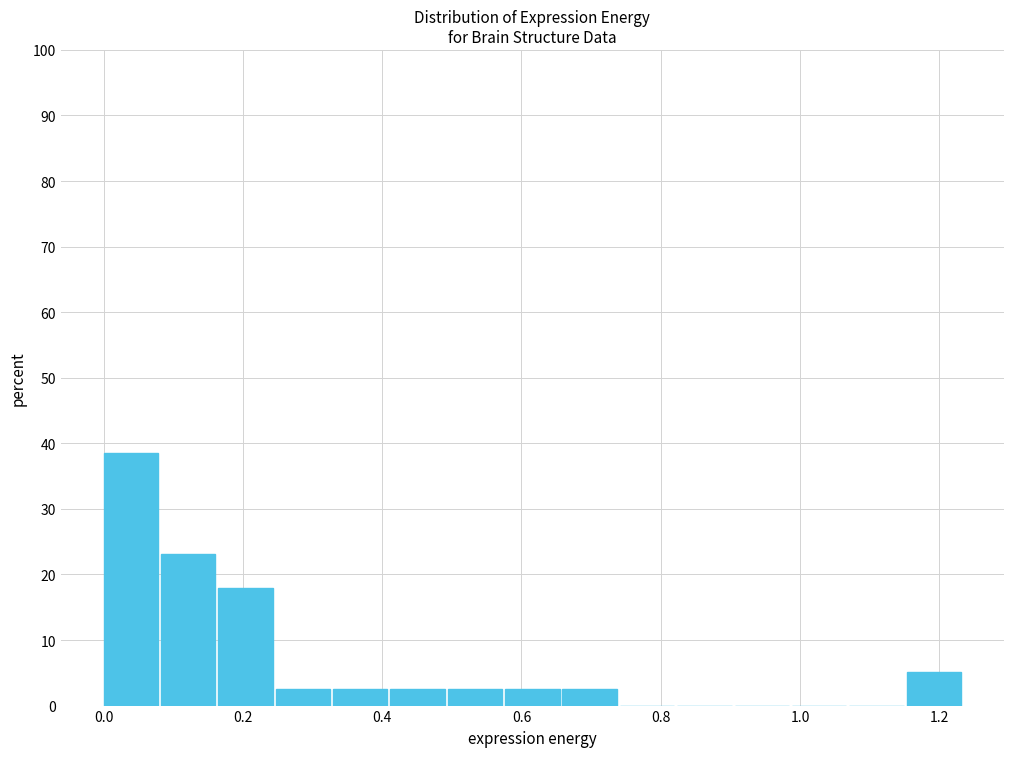

Reading left to right, transcribe this chart: for each bar, give the range it covers on the x-axis and its height. Neither the bar edges nor the heights are printed on the chart, so give them approximately, as read against the axes.

0.00 to 0.08: 38
0.08 to 0.16: 23
0.16 to 0.24: 18
0.24 to 0.32: 3
0.32 to 0.42: 3
0.42 to 0.50: 3
0.50 to 0.58: 3
0.58 to 0.66: 3
0.66 to 0.74: 3
0.74 to 0.82: 0
0.82 to 0.90: 0
0.90 to 0.98: 0
0.98 to 1.08: 0
1.08 to 1.16: 0
1.16 to 1.24: 5